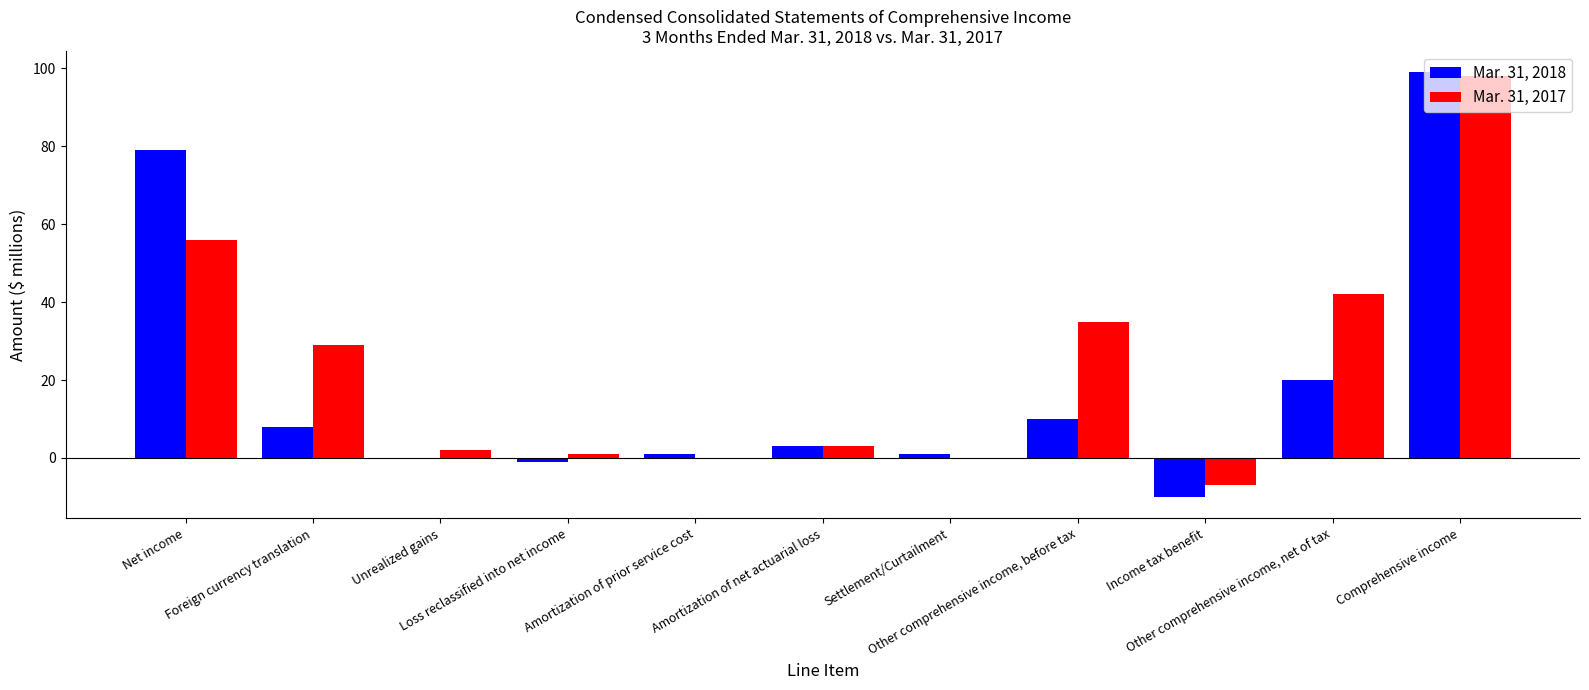

What is the total value across all series at Settlement/Curtailment?

1